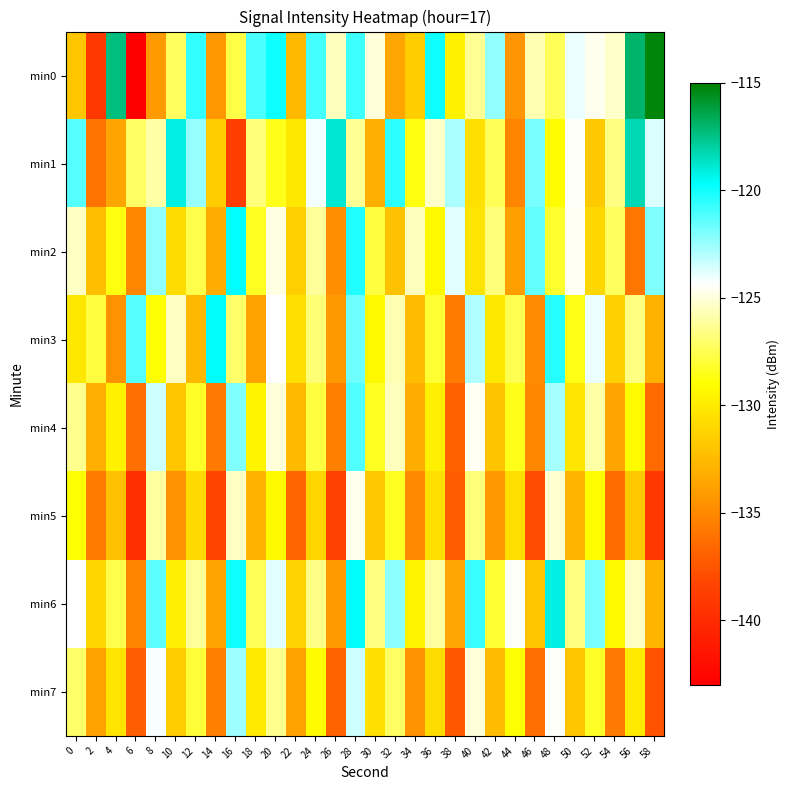

Which series has the largest range (max minus min)?

min0